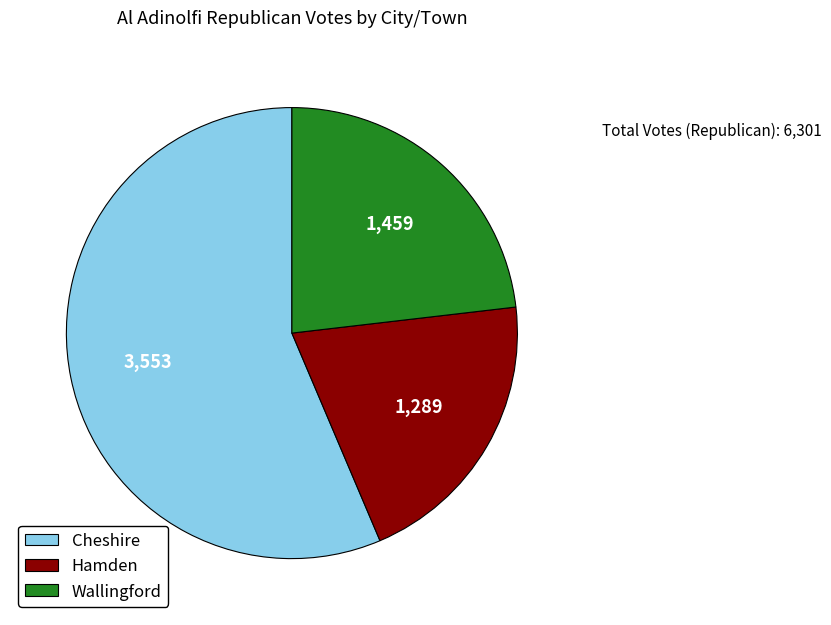

Is it true that Hamden is 32% of the pie?

False